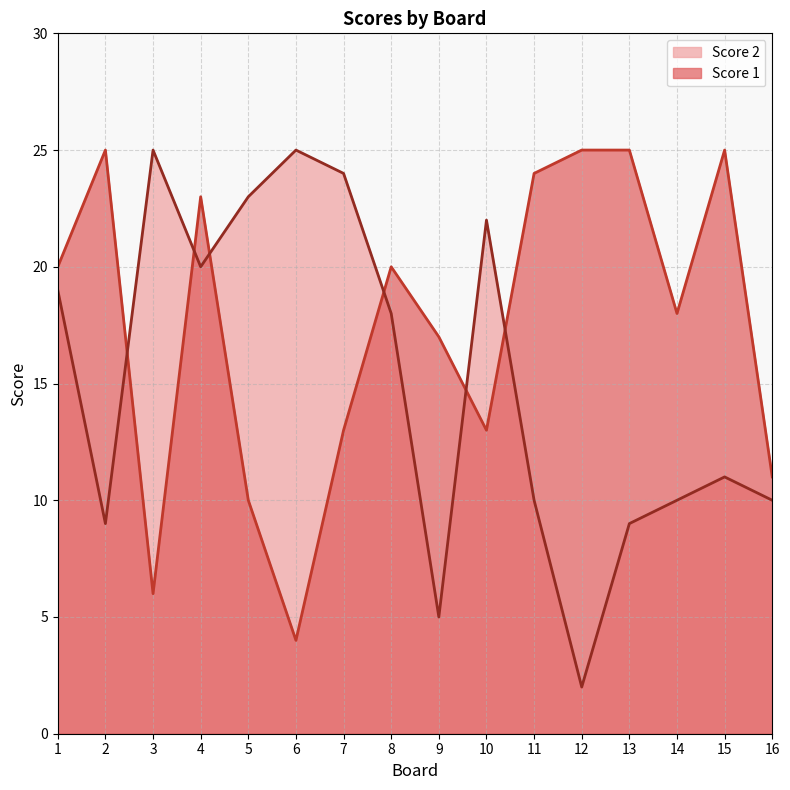

At which category is the sum across all series the highest?

4